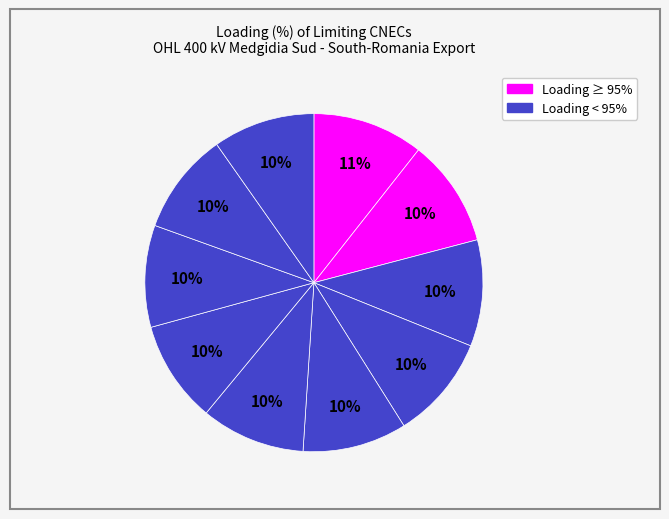

Does any single category account for the majority?

No